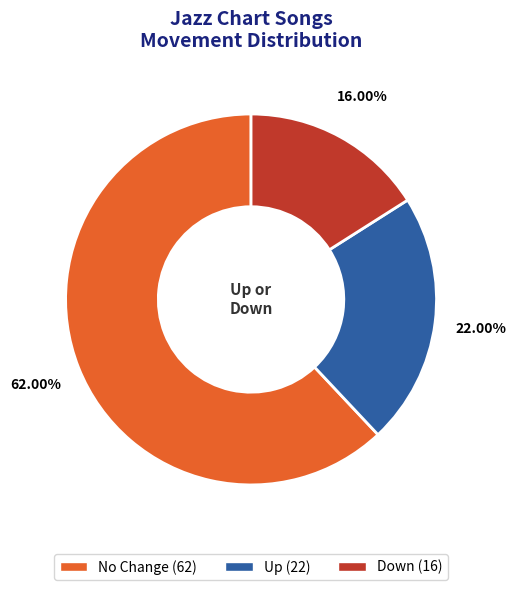

Does any single category account for the majority?

Yes